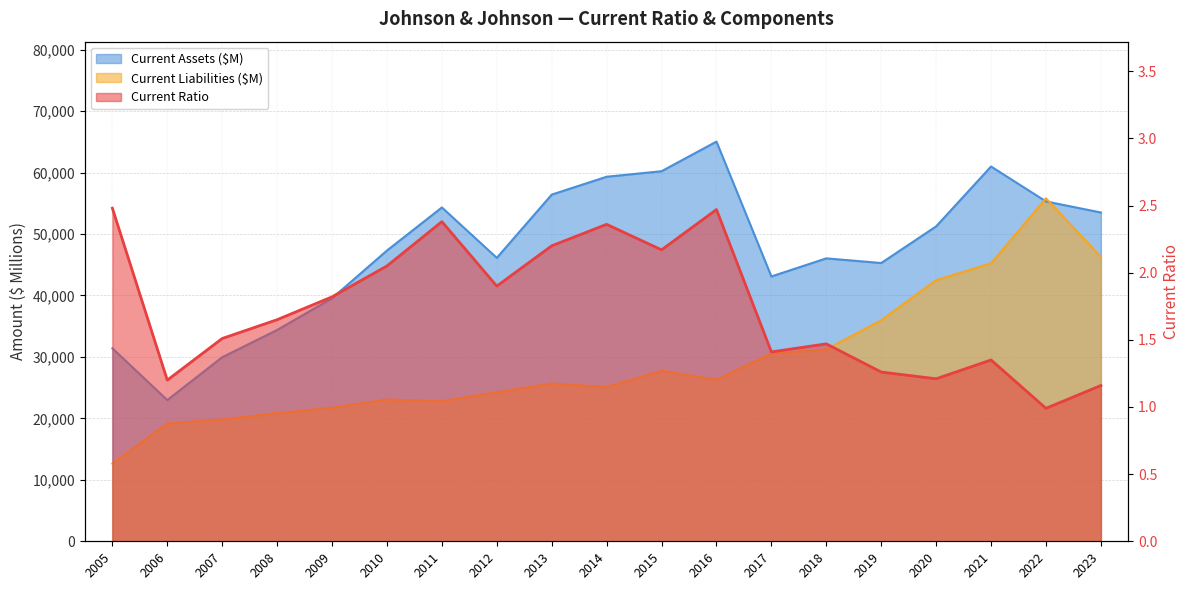

Is it true that Current Liabilities ($M) equals 12635.0 at 2005?

True